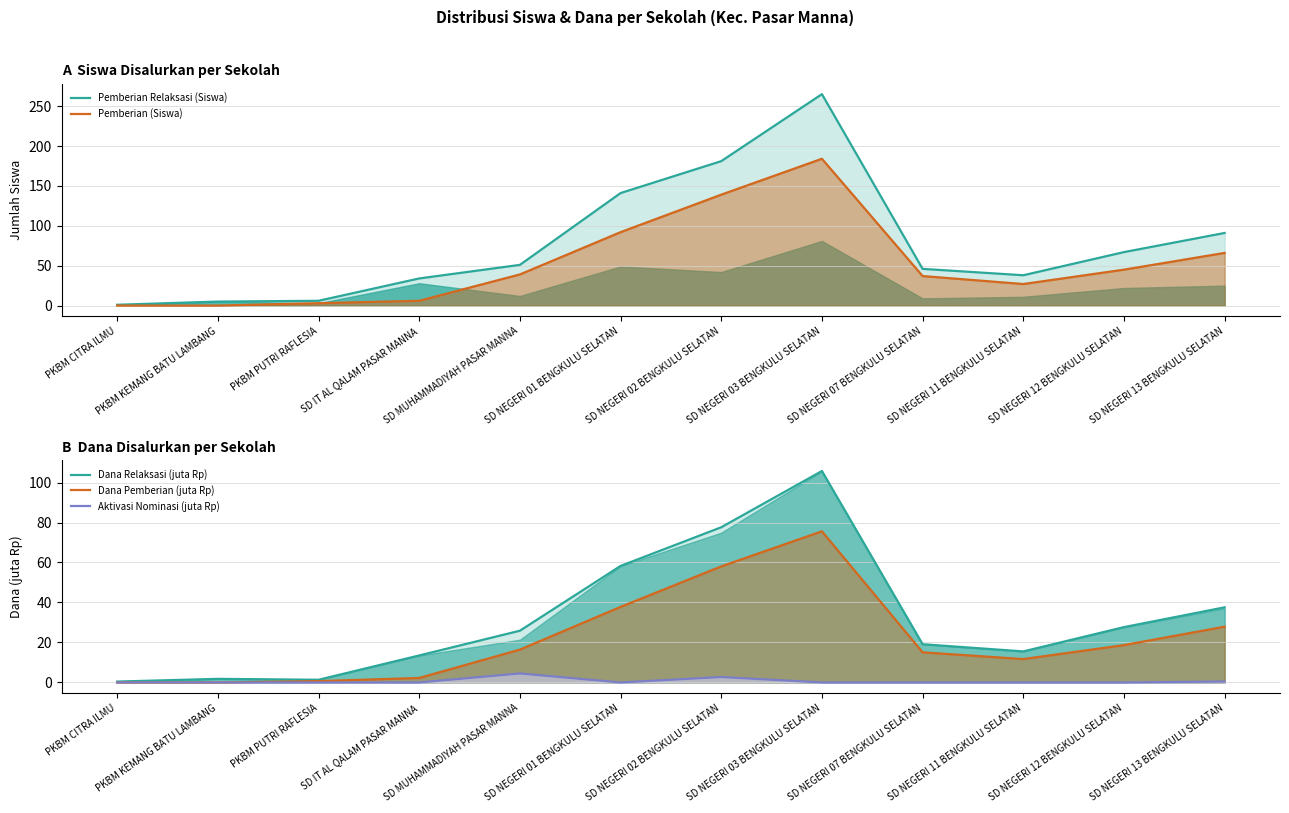

Rank the series by their maximum value, from highest to lowest.

Pemberian Relaksasi (Siswa), Pemberian (Siswa), Dana Relaksasi (juta Rp), Dana Pemberian (juta Rp), Aktivasi Nominasi (juta Rp)